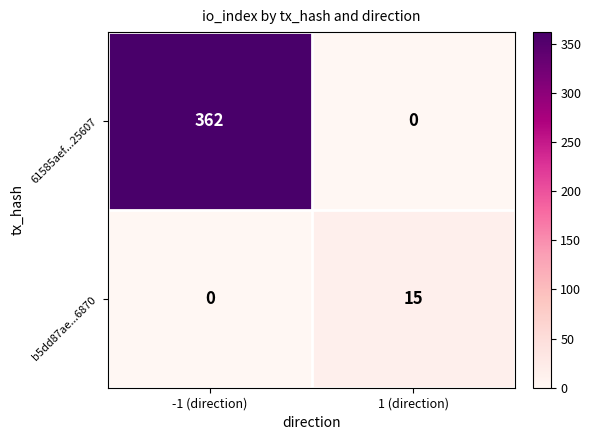

How many distinct data groups are displayed?

2